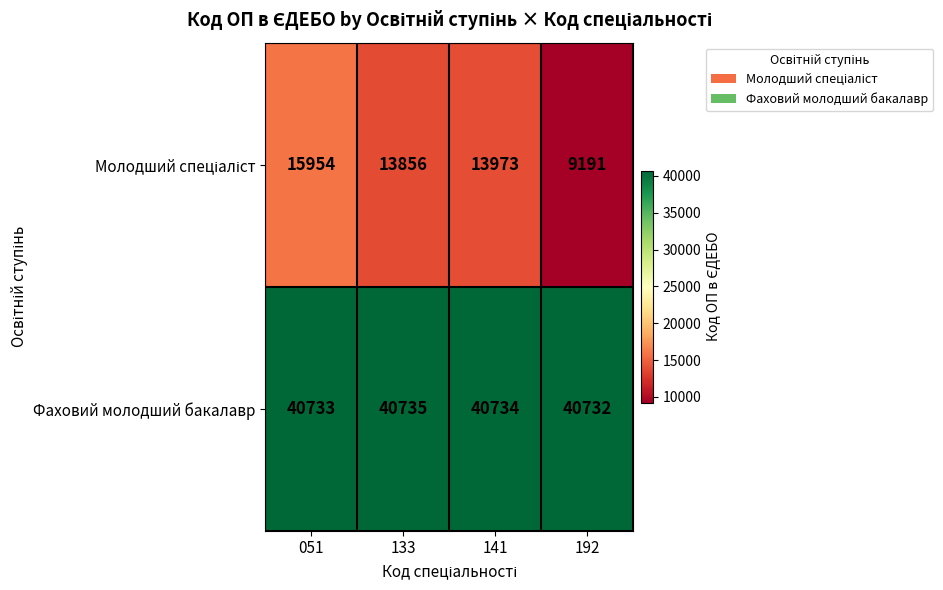

How many Фаховий молодший бакалавр values are between 40733 and 40735?

3